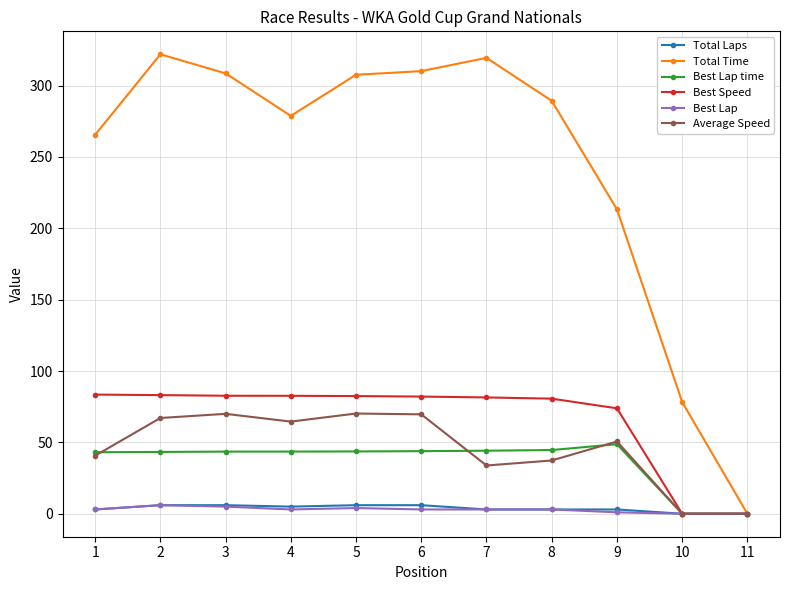

Which series has the widest spread of values?

Total Time